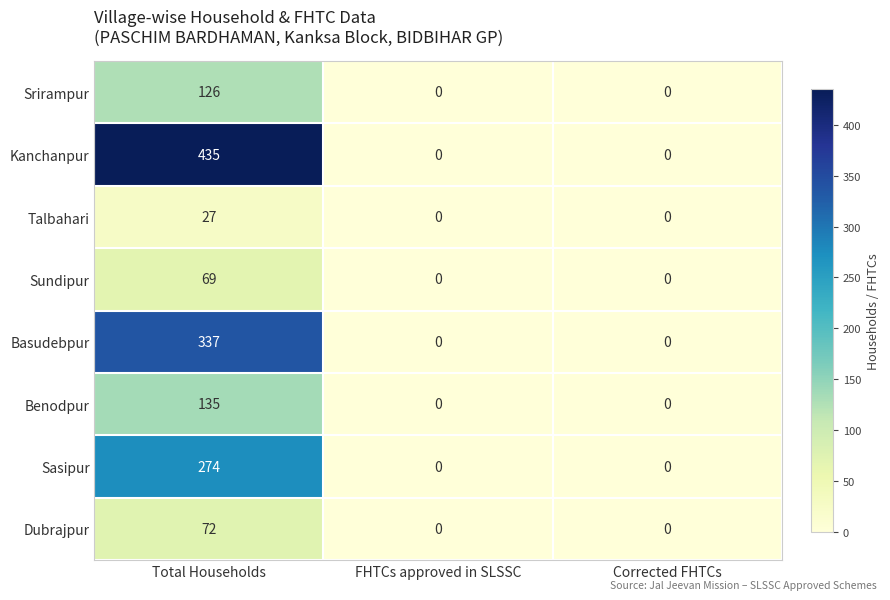

How many Benodpur values are between 0 and 135?

3